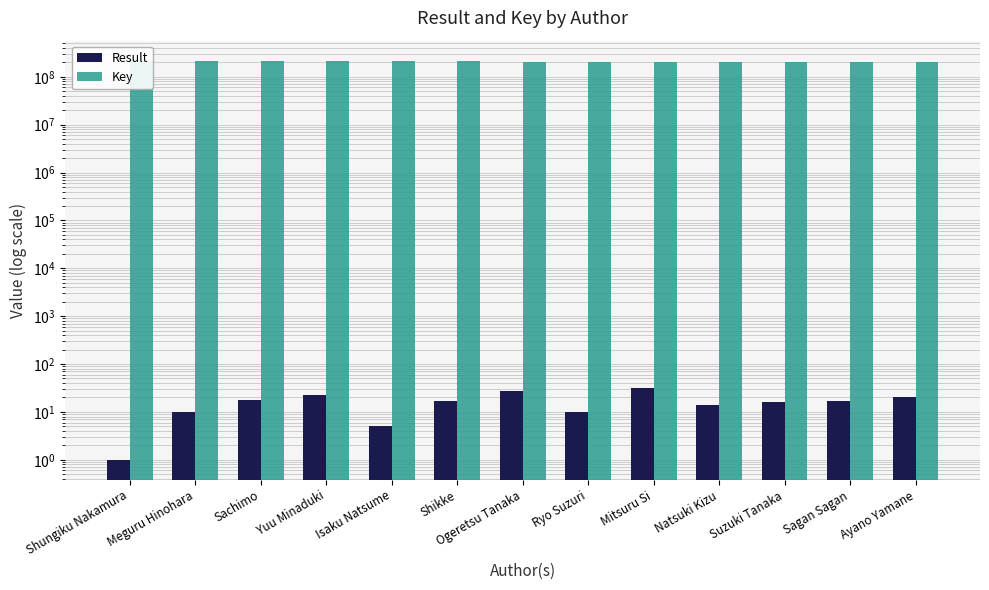

How many data points does each series have?

13